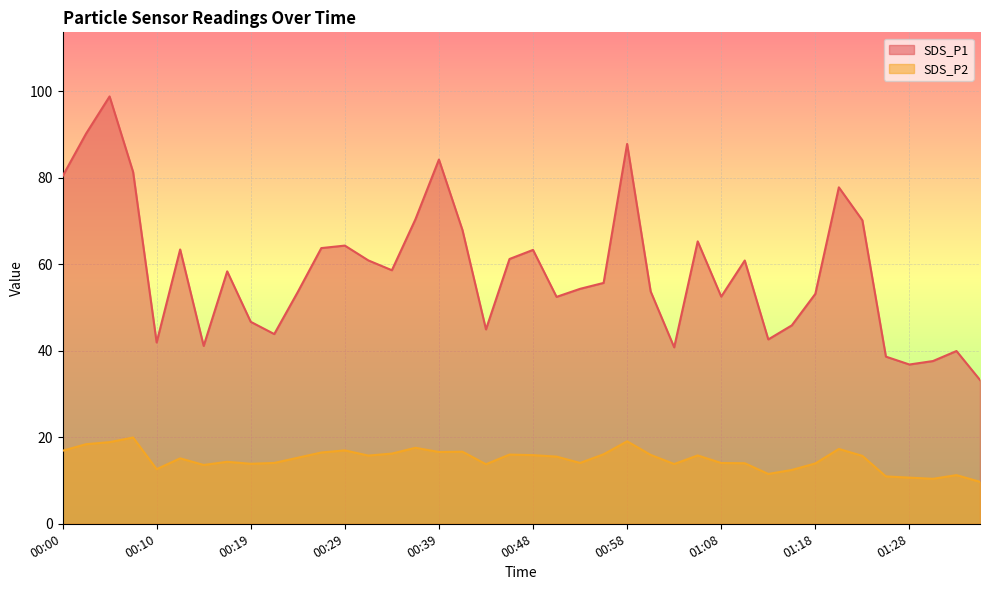

At which category is the sum across all series the highest?

00:05